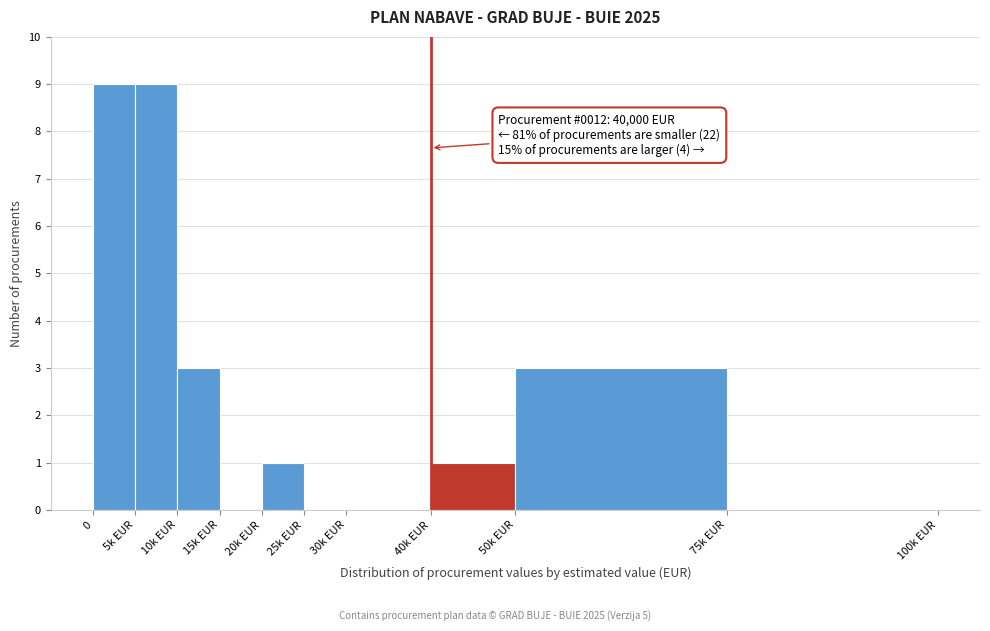

Reading left to right, transcribe all the data shown in this chart.

0=9	5k EUR=9	10k EUR=3	15k EUR=0	20k EUR=1	25k EUR=0	30k EUR=0	40k EUR=1	50k EUR=3	75k EUR=0